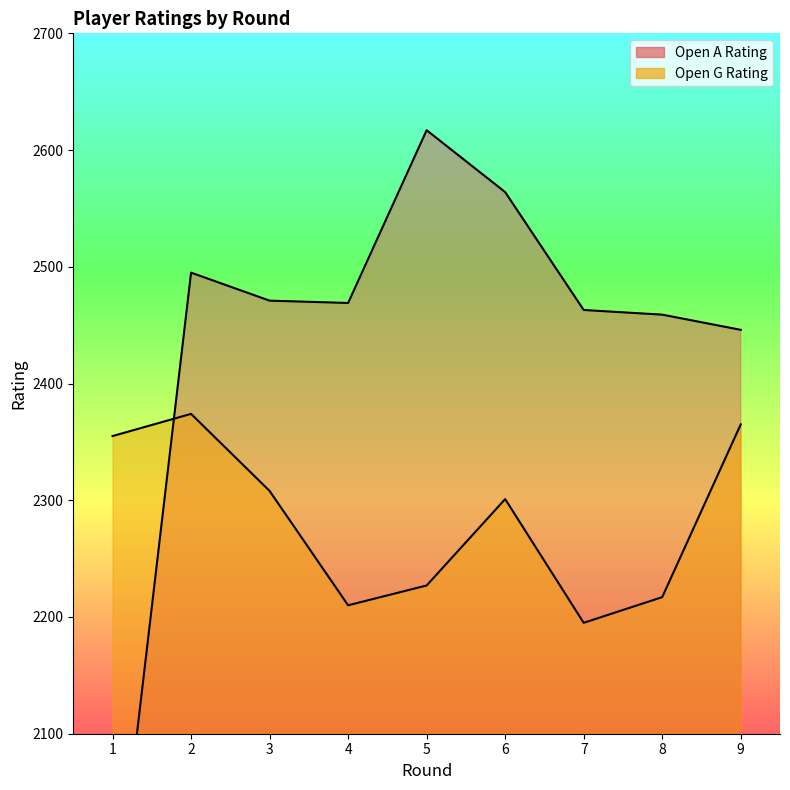

What is the maximum value for Open G Rating?

2374